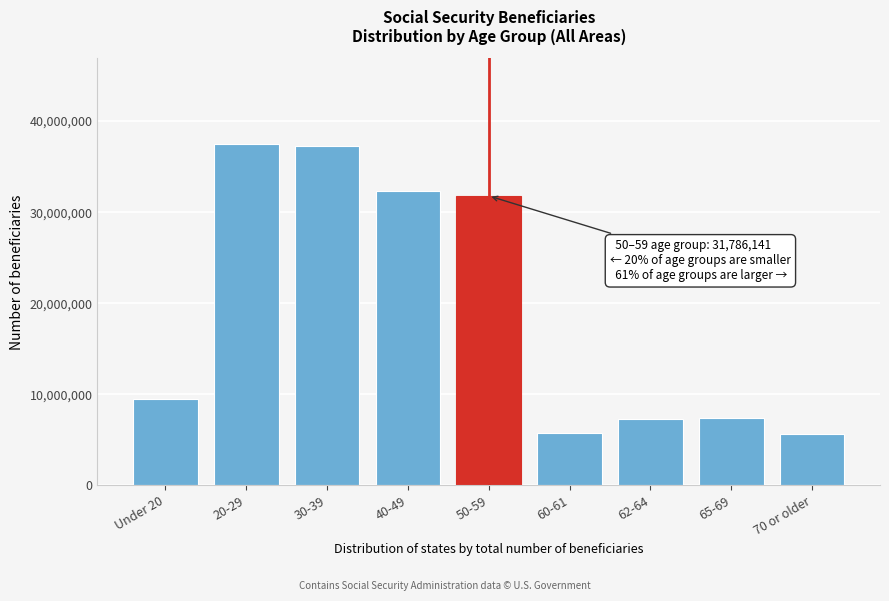

At which label is the value closest to 21556585?

50-59